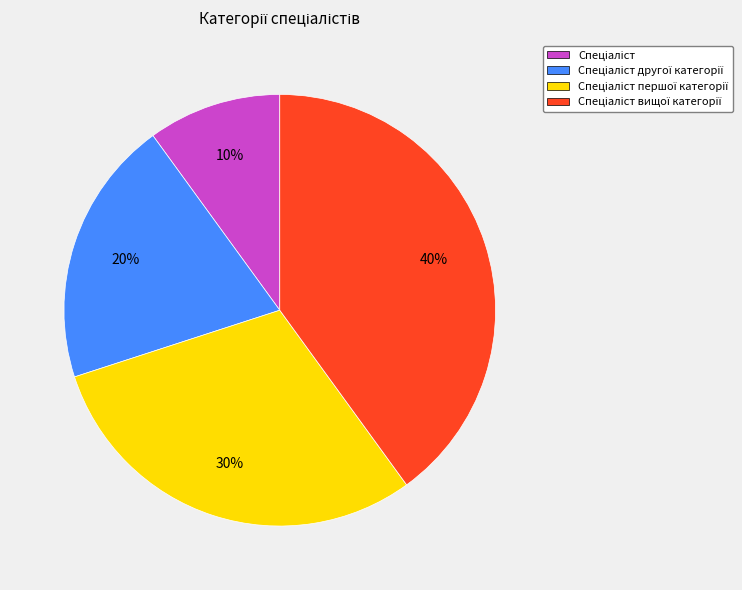

To the nearest percent, what is the average slice percentage?

25%